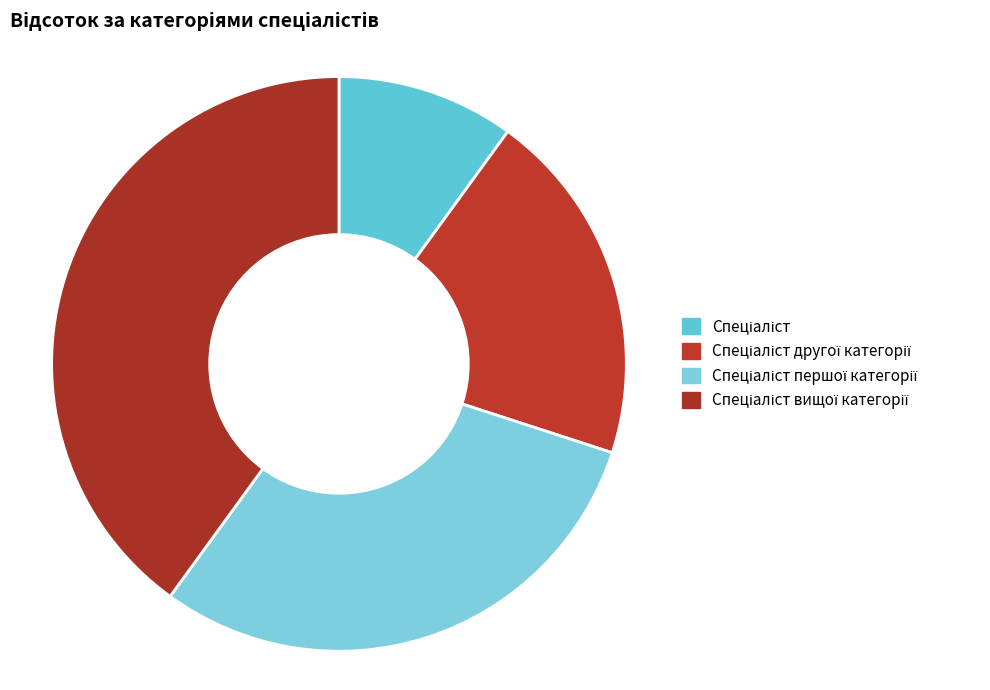

What is the total percentage of Спеціаліст вищої категорії and Спеціаліст?

50.0%